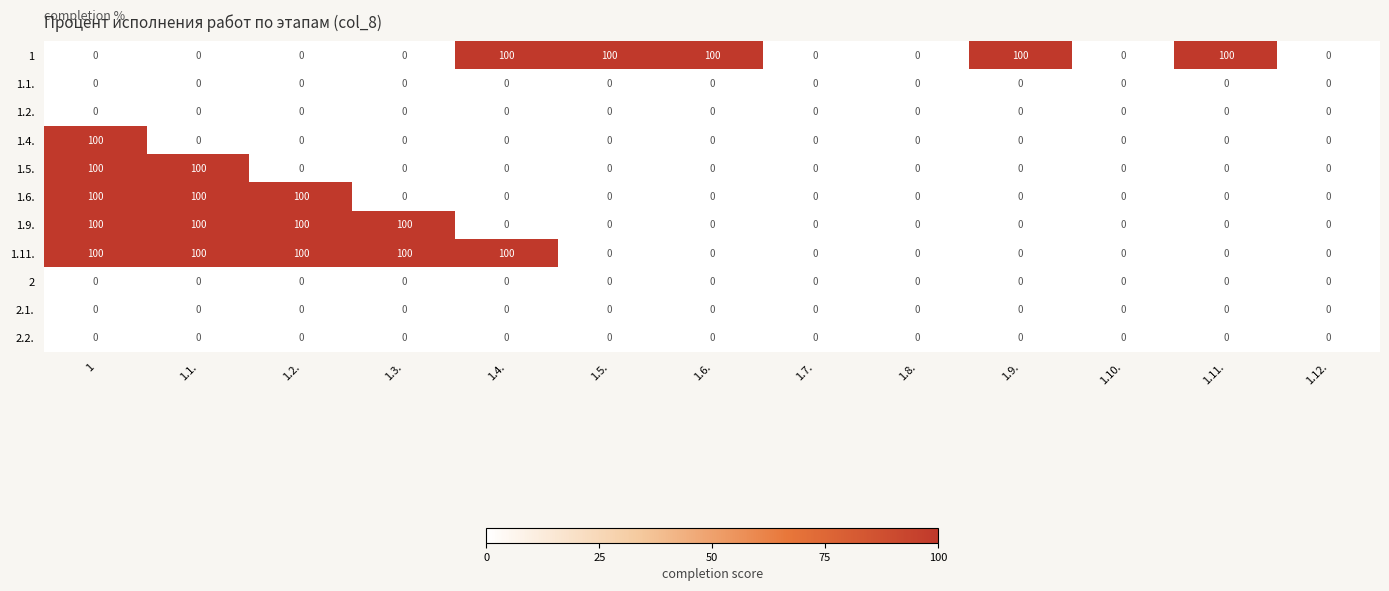

How many distinct data groups are displayed?

11